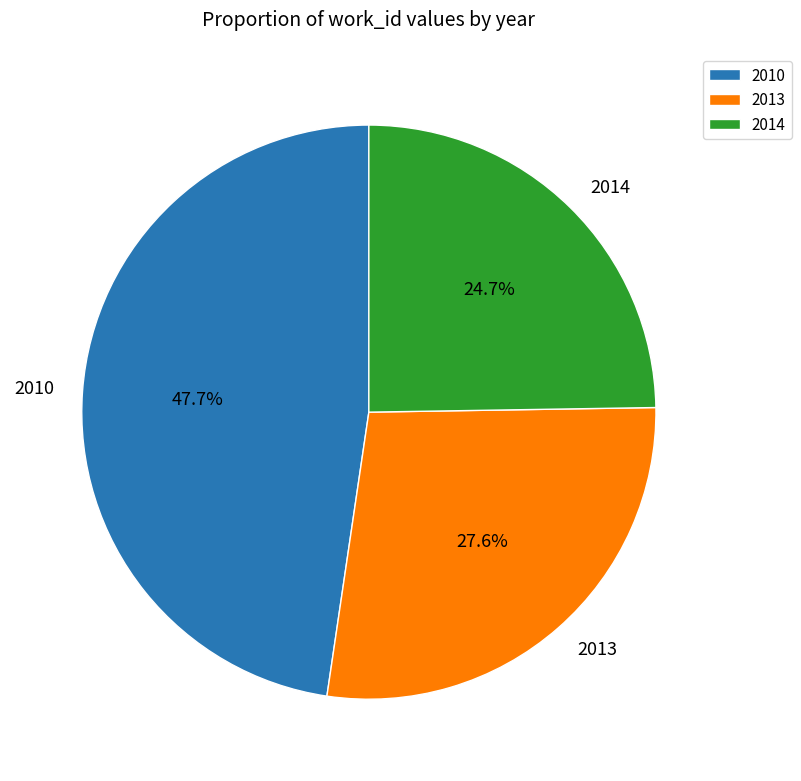

Which category has the smallest portion of the pie?

2014